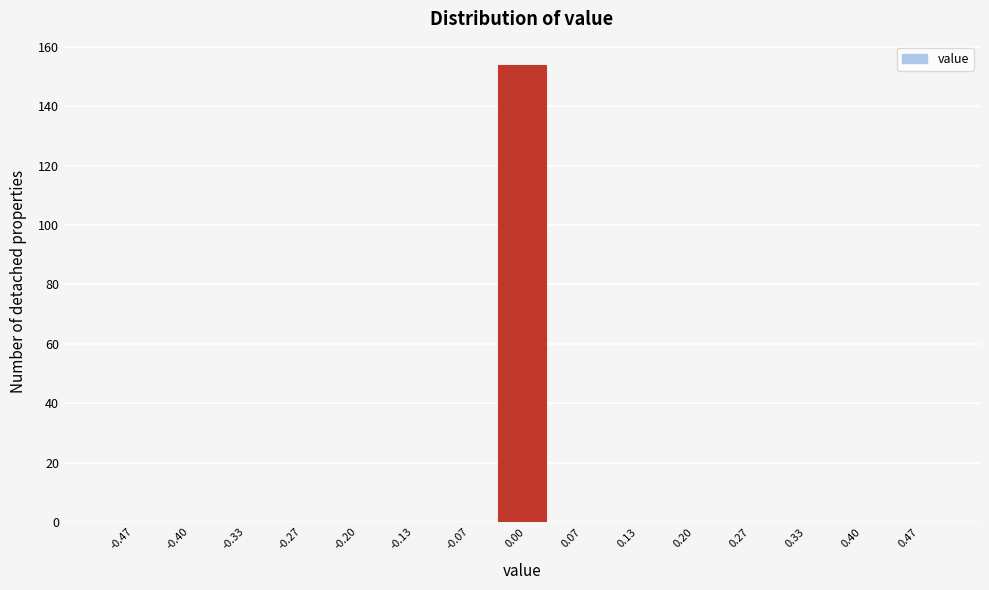

Reading left to right, transcribe this chart: for each bar, give the range it covers on the x-axis and its height. Neither the bar edges nor the heights are printed on the chart, so give them approximately, as read against the axes.

-0.50 to -0.43: 0
-0.43 to -0.37: 0
-0.37 to -0.30: 0
-0.30 to -0.23: 0
-0.23 to -0.17: 0
-0.17 to -0.10: 0
-0.10 to -0.03: 0
-0.03 to 0.03: 154
0.03 to 0.10: 0
0.10 to 0.17: 0
0.17 to 0.23: 0
0.23 to 0.30: 0
0.30 to 0.37: 0
0.37 to 0.43: 0
0.43 to 0.50: 0